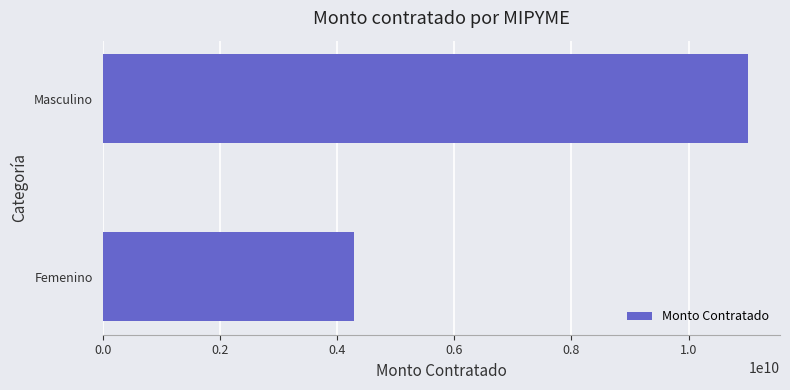

The chart shows a value of 4298751680.9 at Femenino. True or false?

True